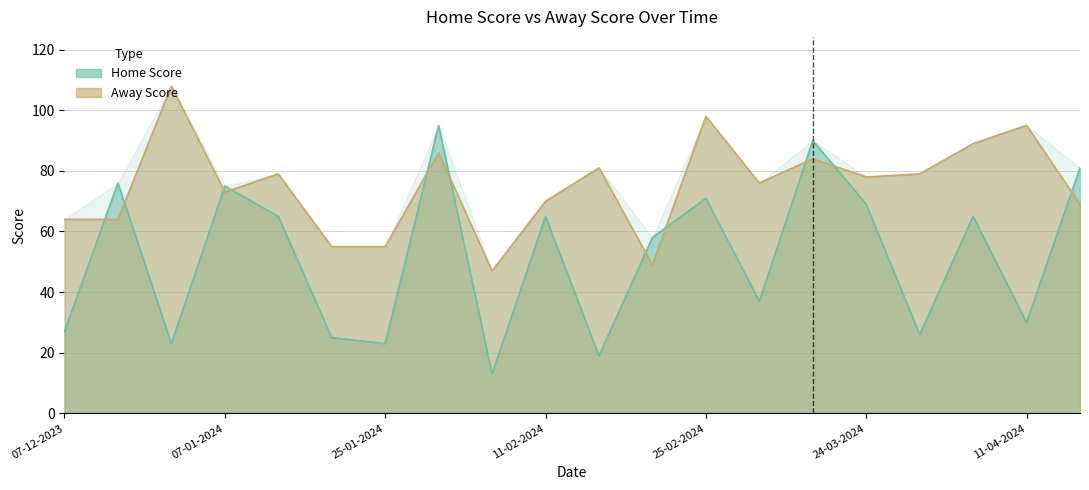

Reading left to right, extract all data points from this chart.

Home Score: 07-12-2023=27	17-12-2023=76	04-01-2024=23	07-01-2024=75	21-01-2024=65	22-01-2024=25	25-01-2024=23	28-01-2024=95	08-02-2024=13	11-02-2024=65	15-02-2024=19	22-02-2024=58	25-02-2024=71	07-03-2024=37	21-03-2024=90	24-03-2024=69	28-03-2024=26	31-03-2024=65	11-04-2024=30	01-05-2024=81
Away Score: 07-12-2023=64	17-12-2023=64	04-01-2024=108	07-01-2024=73	21-01-2024=79	22-01-2024=55	25-01-2024=55	28-01-2024=86	08-02-2024=47	11-02-2024=70	15-02-2024=81	22-02-2024=49	25-02-2024=98	07-03-2024=76	21-03-2024=84	24-03-2024=78	28-03-2024=79	31-03-2024=89	11-04-2024=95	01-05-2024=69